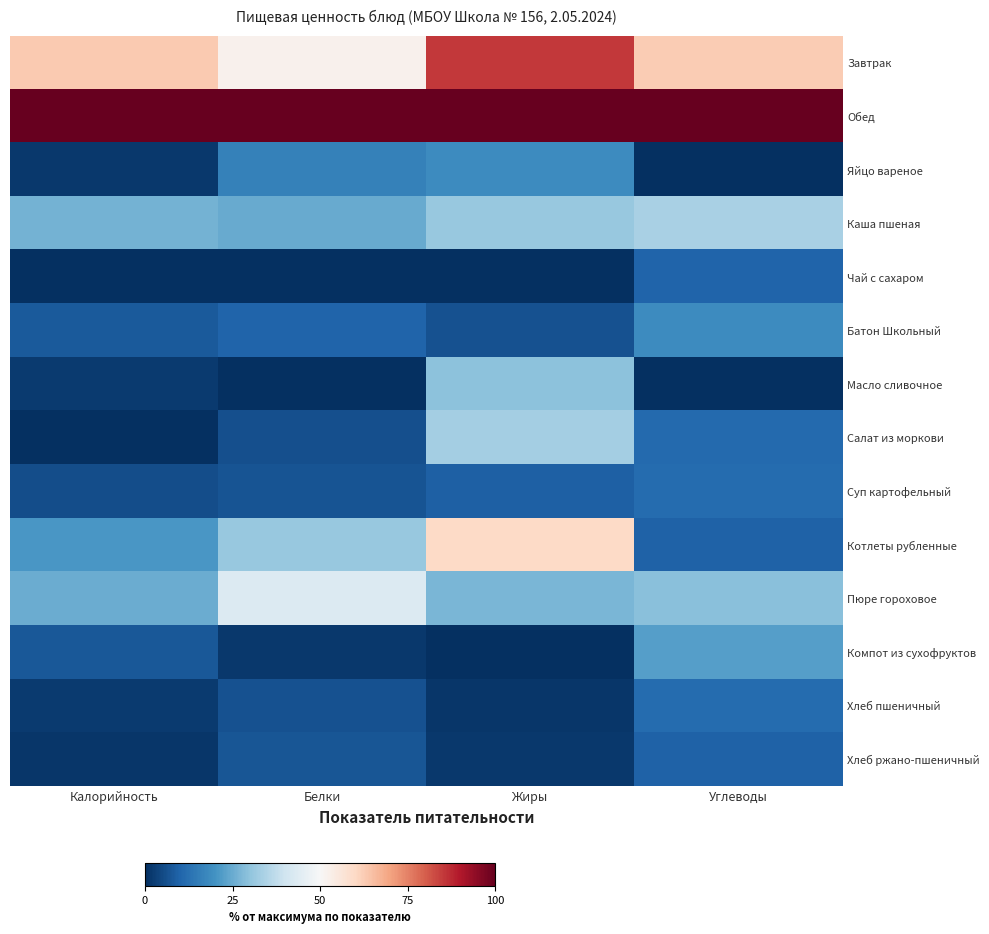

Reading left to right, what are all the values shown in this chart?

Завтрак: Калорийность=63.0	Белки=52.1	Жиры=85.5	Углеводы=62.8
Обед: Калорийность=100.0	Белки=100.0	Жиры=100.0	Углеводы=100.0
Яйцо вареное: Калорийность=1.8	Белки=16.2	Жиры=18.6	Углеводы=0.1
Каша пшеная: Калорийность=26.5	Белки=24.9	Жиры=31.0	Углеводы=33.8
Чай с сахаром: Калорийность=0.0	Белки=0.0	Жиры=0.0	Углеводы=10.0
Батон Школьный: Калорийность=8.2	Белки=10.0	Жиры=6.3	Углеводы=18.4
Масло сливочное: Калорийность=2.2	Белки=0.0	Жиры=29.4	Углеводы=0.0
Салат из моркови: Калорийность=0.1	Белки=6.2	Жиры=33.2	Углеводы=11.1
Суп картофельный: Калорийность=5.8	Белки=6.7	Жиры=9.2	Углеводы=11.7
Котлеты рубленные: Калорийность=21.1	Белки=31.1	Жиры=60.0	Углеводы=9.4
Пюре гороховое: Калорийность=25.3	Белки=43.2	Жиры=27.3	Углеводы=29.1
Компот из сухофруктов: Калорийность=7.8	Белки=1.9	Жиры=0.0	Углеводы=22.6
Хлеб пшеничный: Калорийность=2.1	Белки=6.3	Жиры=1.2	Углеводы=11.4
Хлеб ржано-пшеничный: Калорийность=1.5	Белки=7.3	Жиры=1.7	Углеводы=9.5